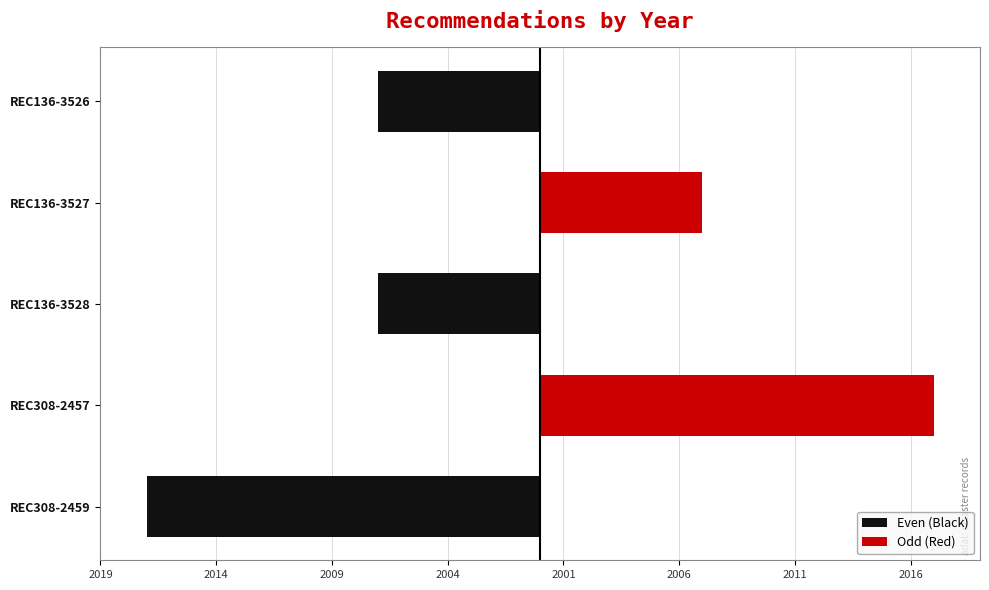

True or false: Even (Black) has a value of 0 at REC308-2457.

True